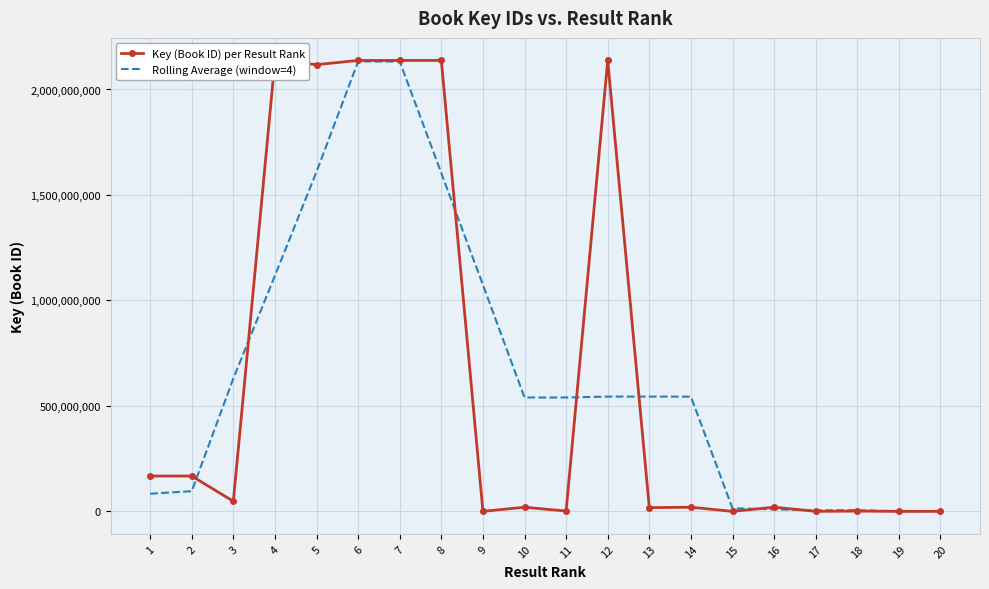

Is the value of Key (Book ID) per Result Rank at 17 greater than the value of Rolling Average (window=4) at 3?

No